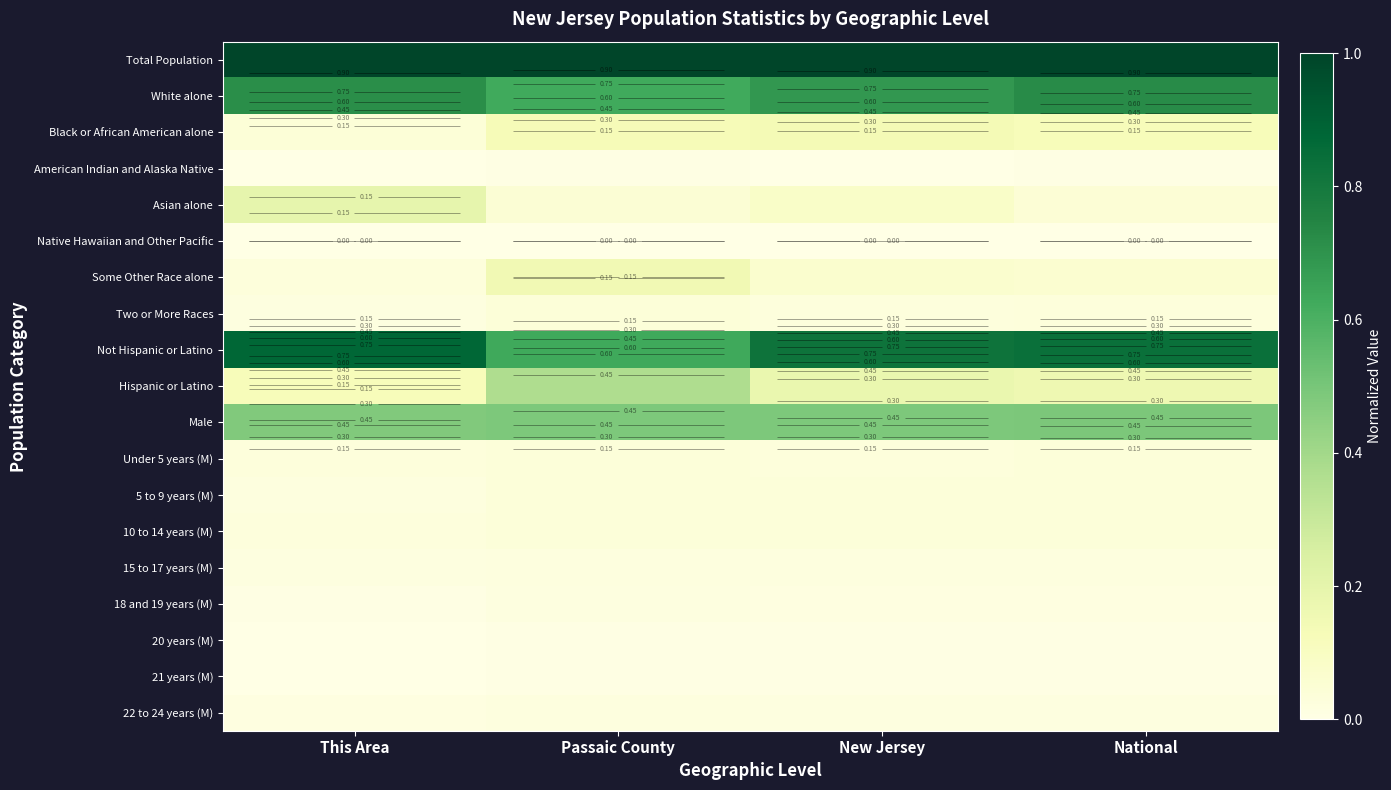

List the series in order of their peak value, highest first.

Total Population, Not Hispanic or Latino, White alone, Male, Hispanic or Latino, Asian alone, Some Other Race alone, Black or African American alone, Two or More Races, 10 to 14 years (M), Under 5 years (M), 5 to 9 years (M), 15 to 17 years (M), 22 to 24 years (M), 18 and 19 years (M), American Indian and Alaska Native, 20 years (M), 21 years (M), Native Hawaiian and Other Pacific